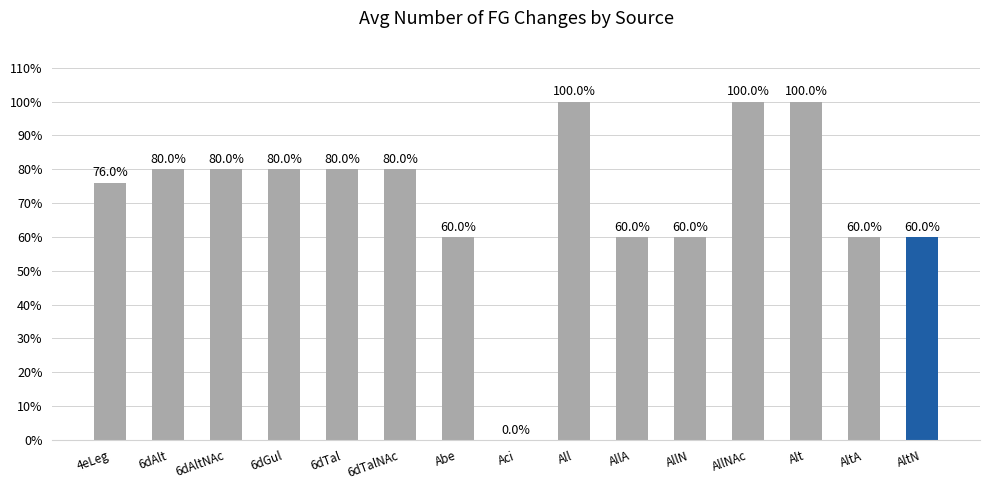

List the labels in order of value, smallest first.

Aci, Abe, AllA, AllN, AltA, AltN, 4eLeg, 6dAlt, 6dAltNAc, 6dGul, 6dTal, 6dTalNAc, All, AllNAc, Alt